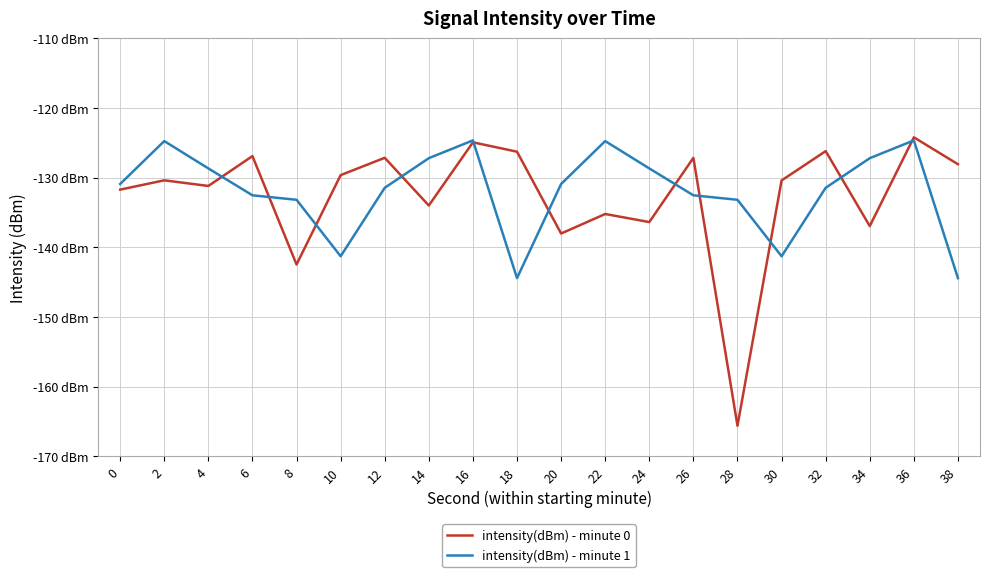

True or false: intensity(dBm) - minute 0 and intensity(dBm) - minute 1 cross at least once.

True